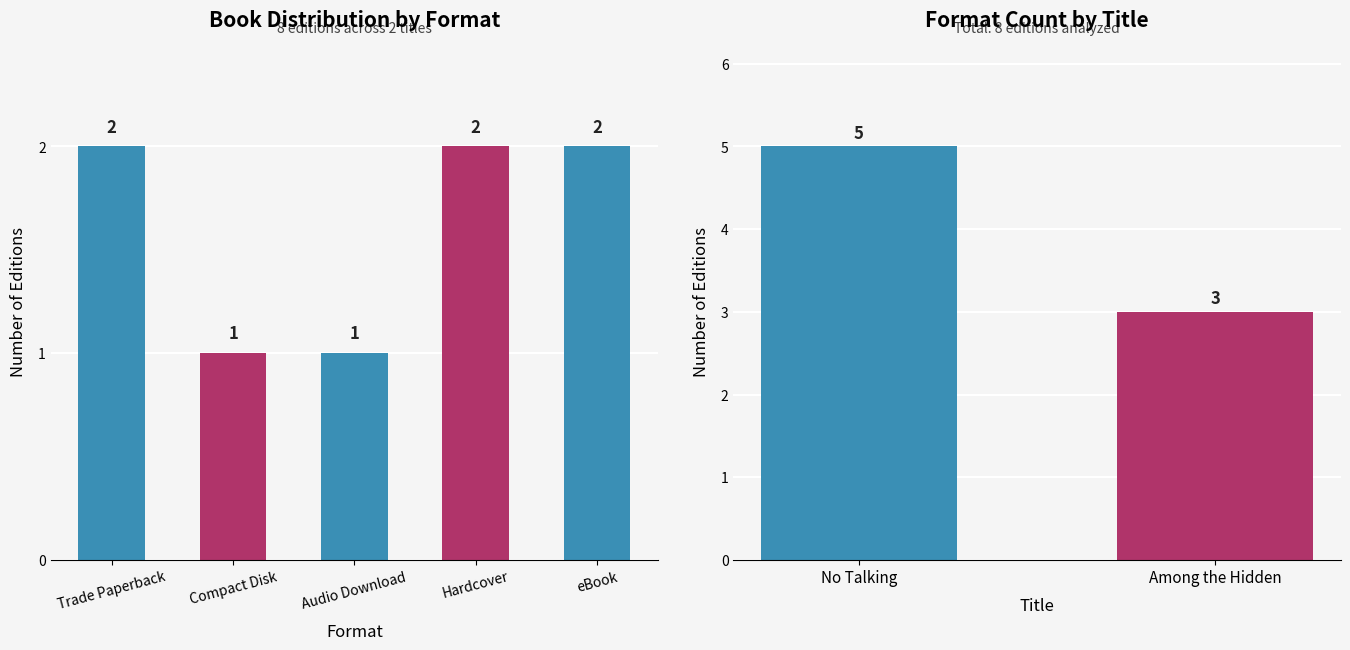

What is the label of the 7th bar from the right?

Trade Paperback